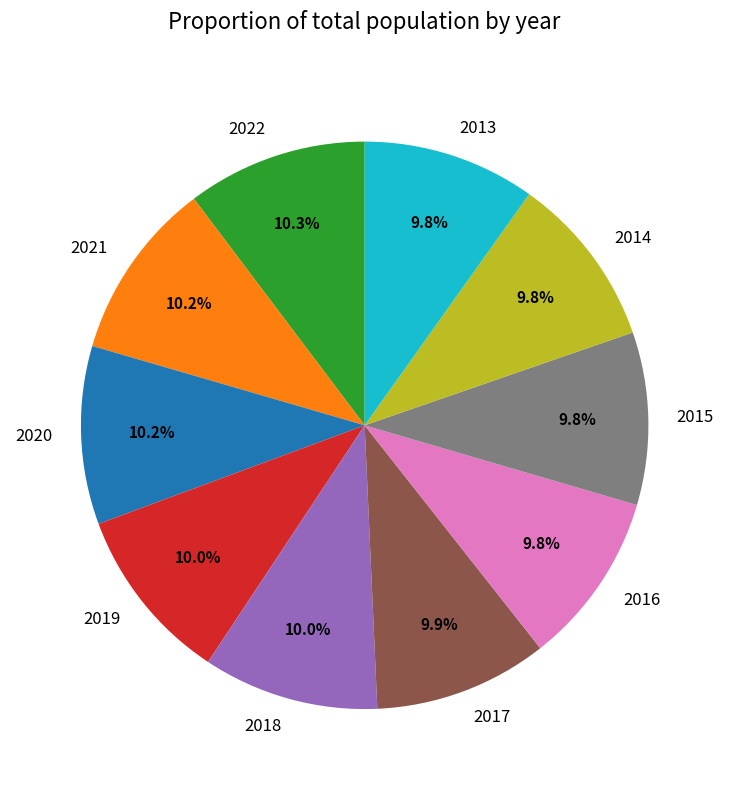

Is there a majority slice in this chart?

No